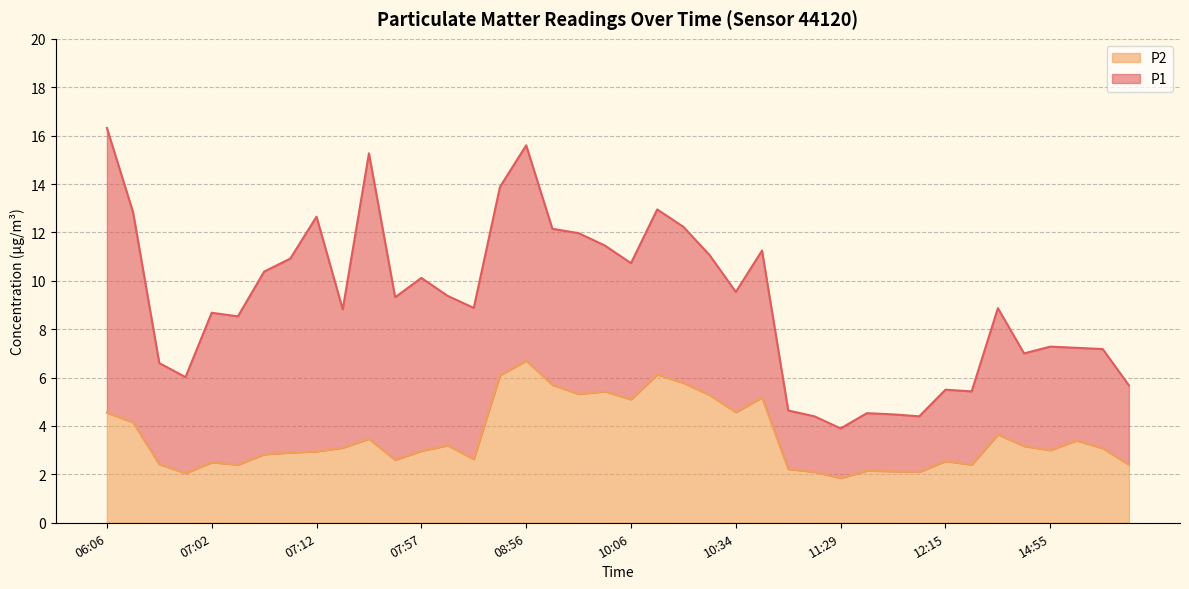

What is the label of the 31st point from the right?

07:15